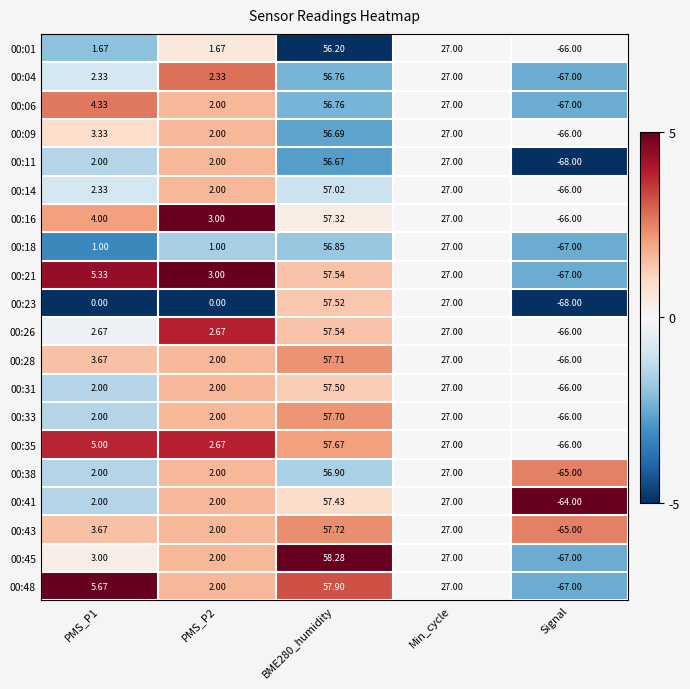

Between PMS_P2 and Min_cycle, which series saw the biggest shift?

00:23